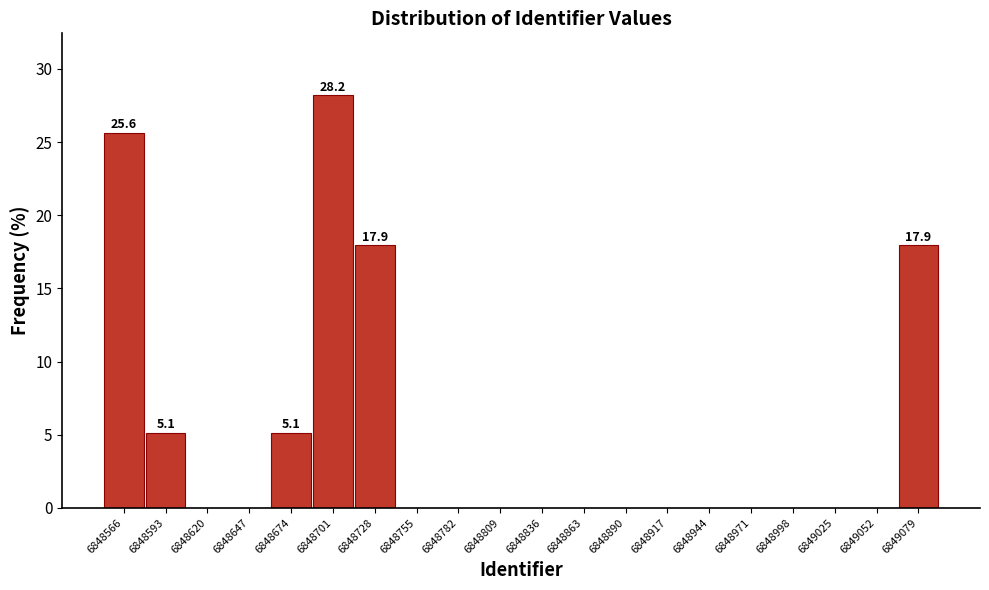

Which range on the x-axis has the tallest bar?

6848688 to 6848715